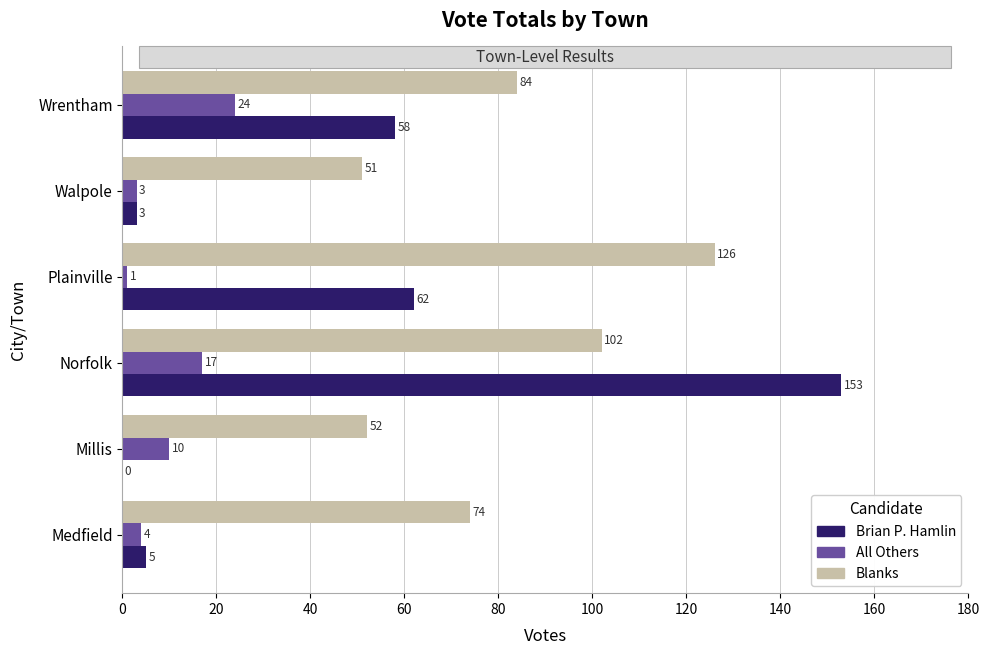

What is the total value across all series at Wrentham?

166